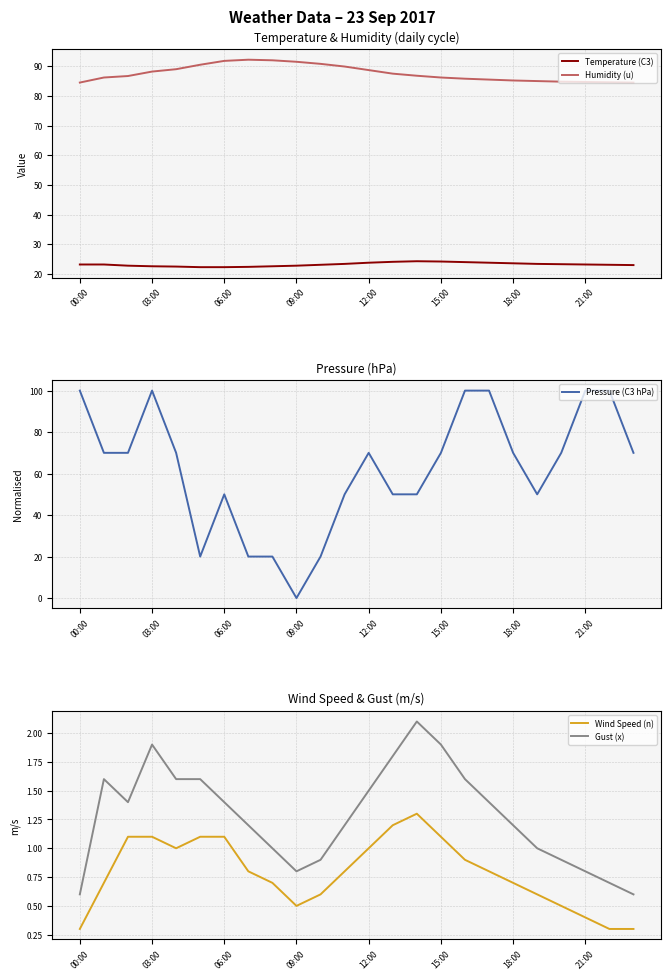

What is the average value of the Temperature (C3) series?

23.2